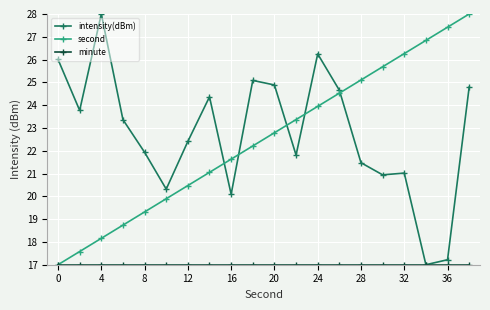

What is the smallest value displayed?

17.0